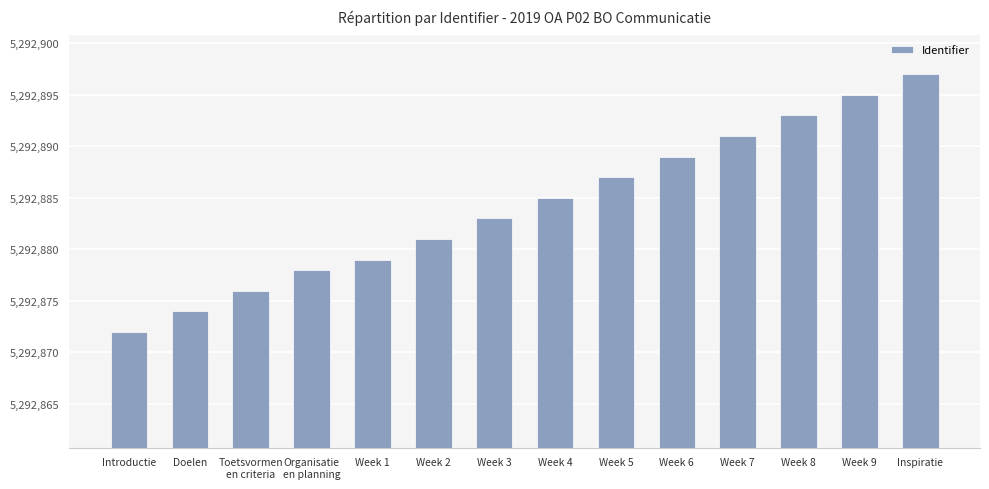

What is the difference between the maximum and second lowest values?

23